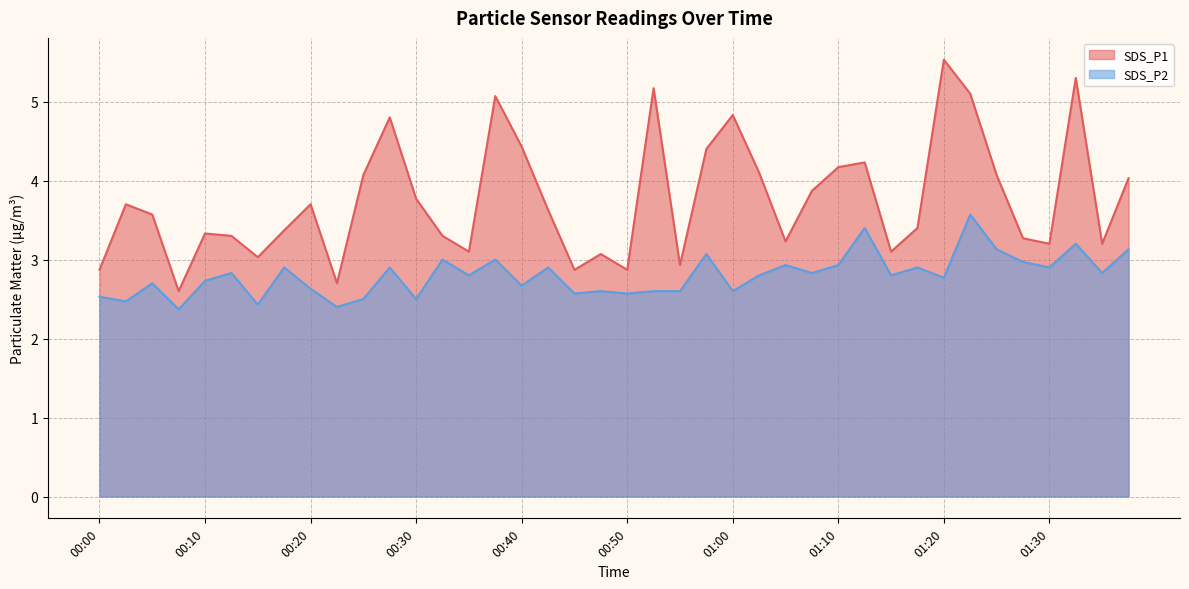

What is the total value across all series at 00:35?

5.9